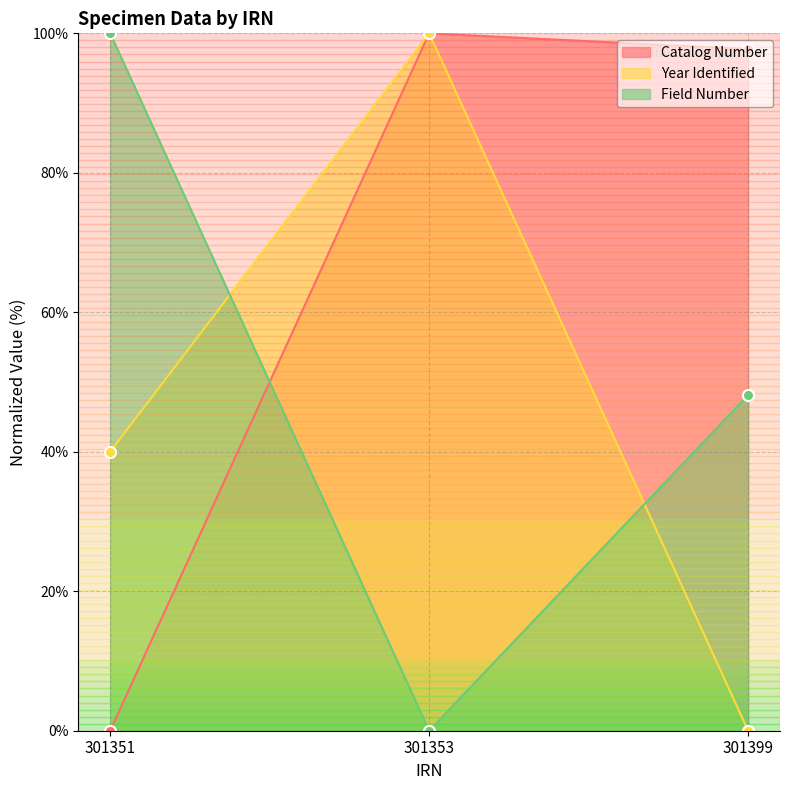

Reading left to right, transcribe all the data shown in this chart.

Catalog Number: 0.0	100.0	97.7
Year Identified: 40.0	100.0	0.0
Field Number: 100.0	0.0	48.1